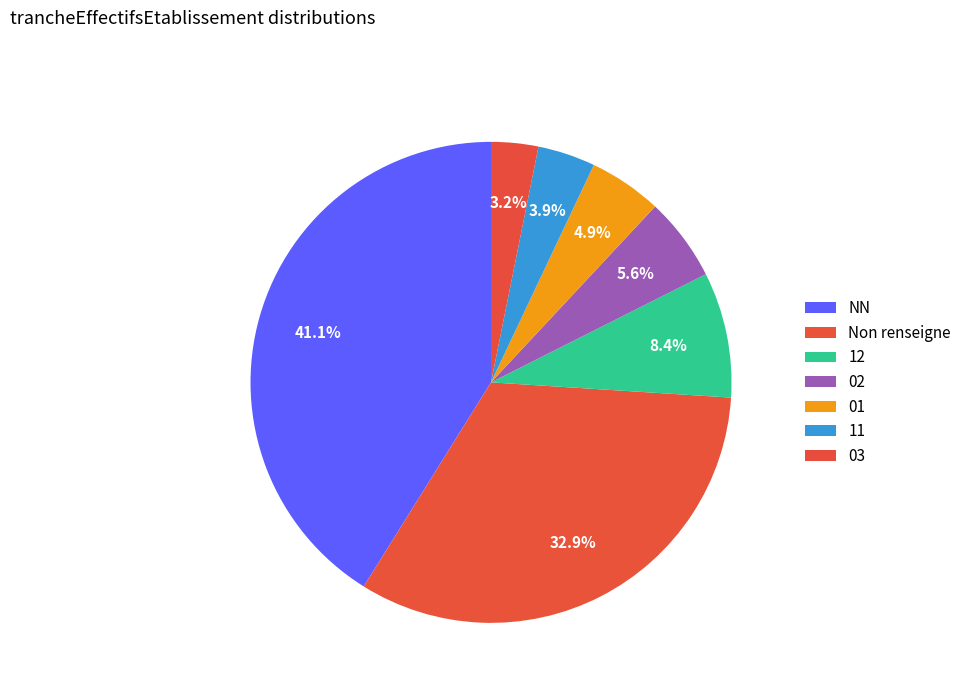

To the nearest percent, what is the difference between the largest and smallest slice percentages?

38%